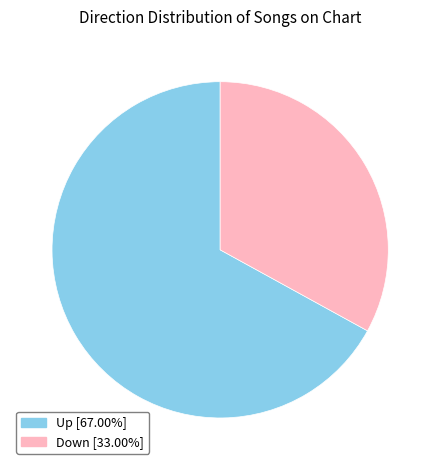

Approximately how many times larger is the value at Up [67.00%] compared to Down [33.00%]?

2.0